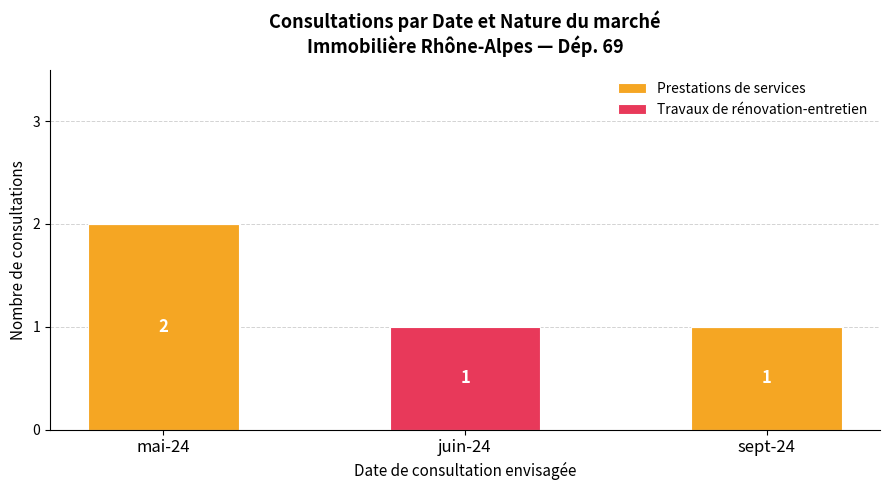

Reading left to right, what are the values for Prestations de services?

mai-24=2	juin-24=0	sept-24=1